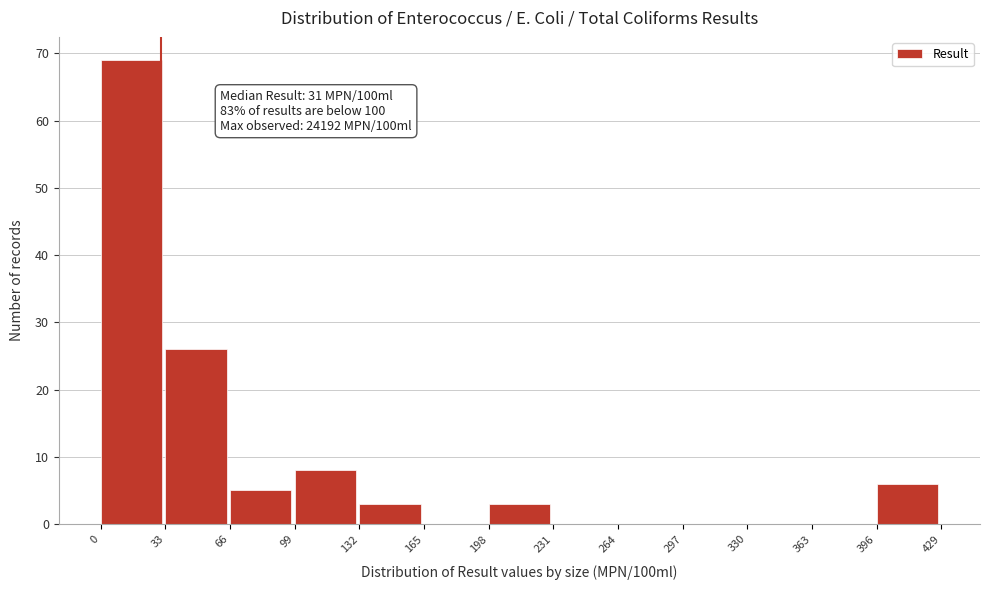

Which range on the x-axis has the tallest bar?

0 to 33